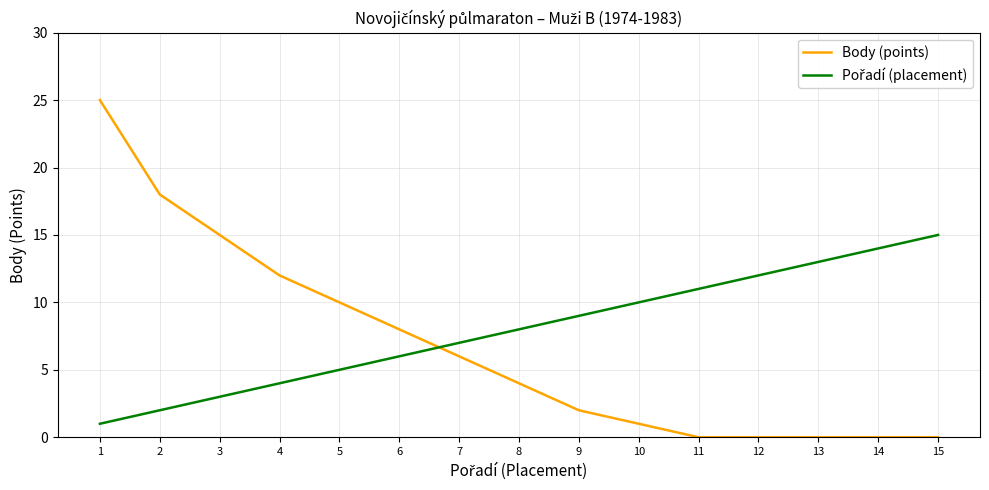

Which series has the widest spread of values?

Body (points)